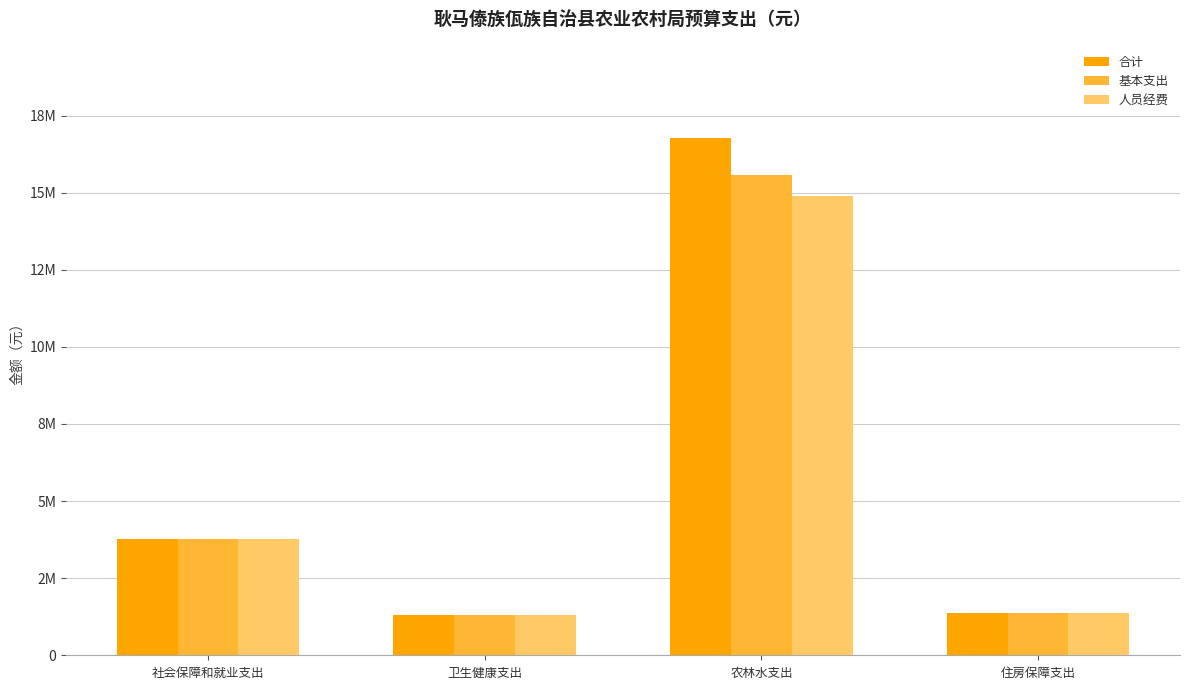

Which series changed the most between 卫生健康支出 and 农林水支出?

合计